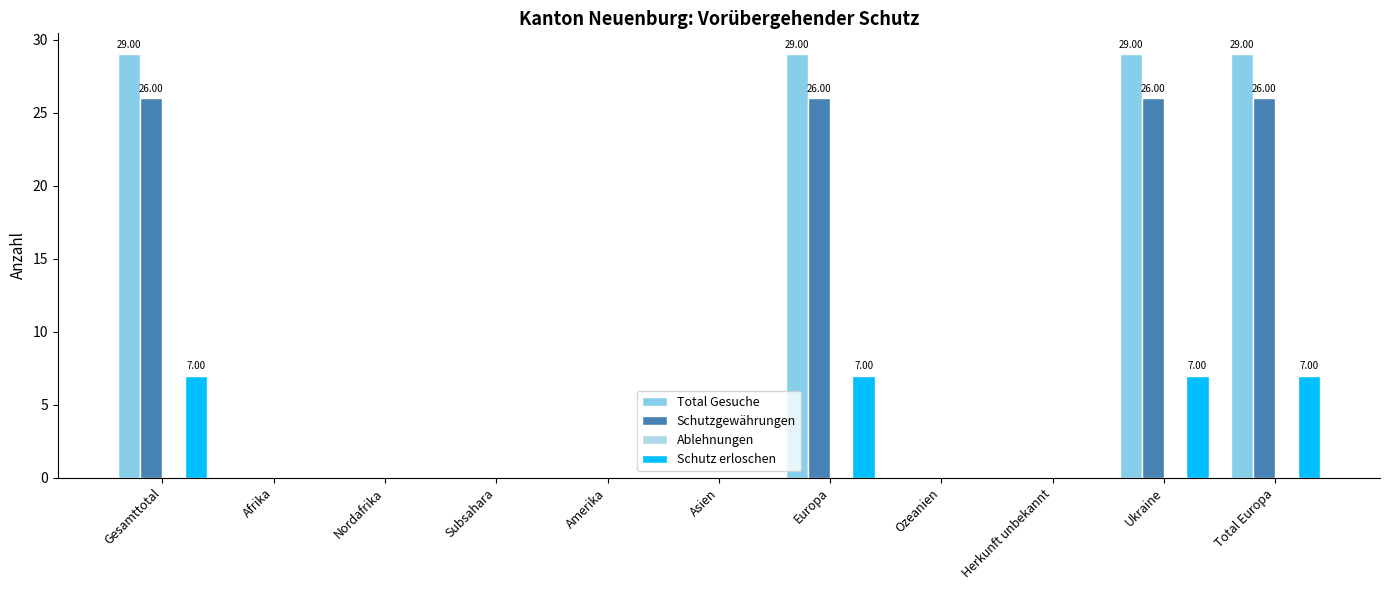

What is the sum of the Schutz erloschen values at Nordafrika and Gesamttotal?

7